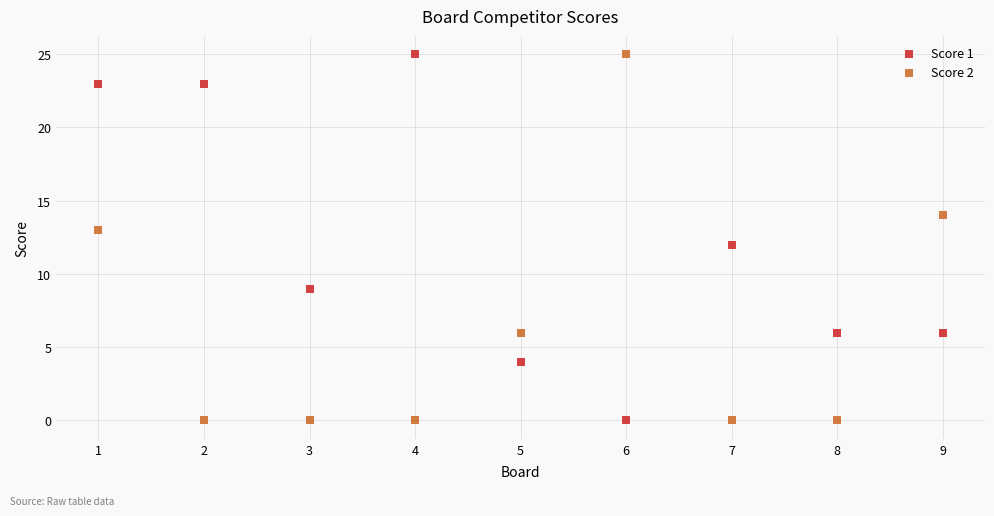

What is the X range (max minus min) for the scatter plot?

8